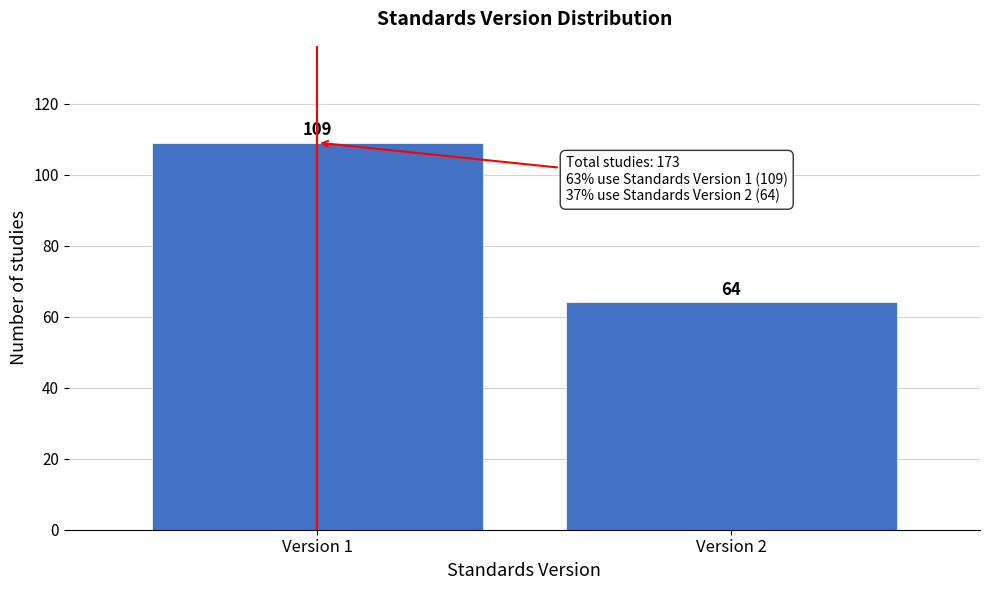

Reading left to right, list all the values displayed in this chart.

109	64